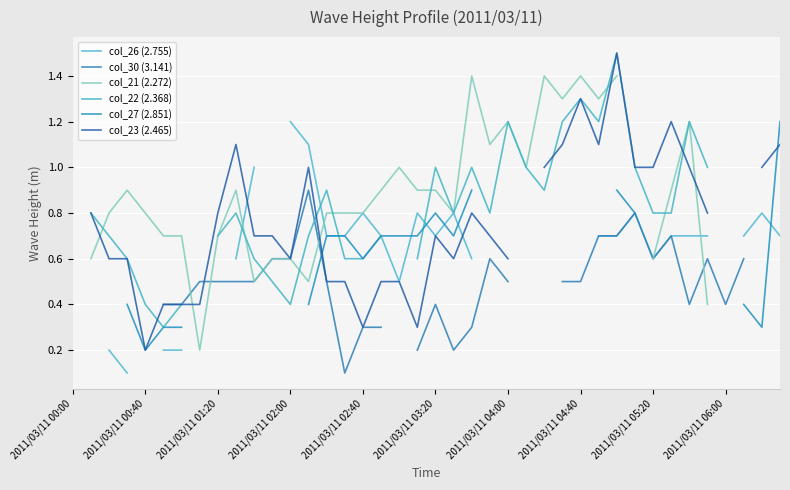

What is the value of the col_23 (2.465) point at the 16th from the left?

0.5